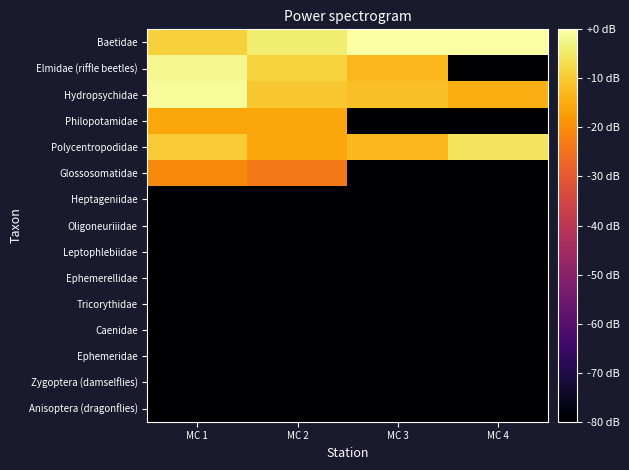

What is the difference between the highest and lowest values at MC 1?

78.8